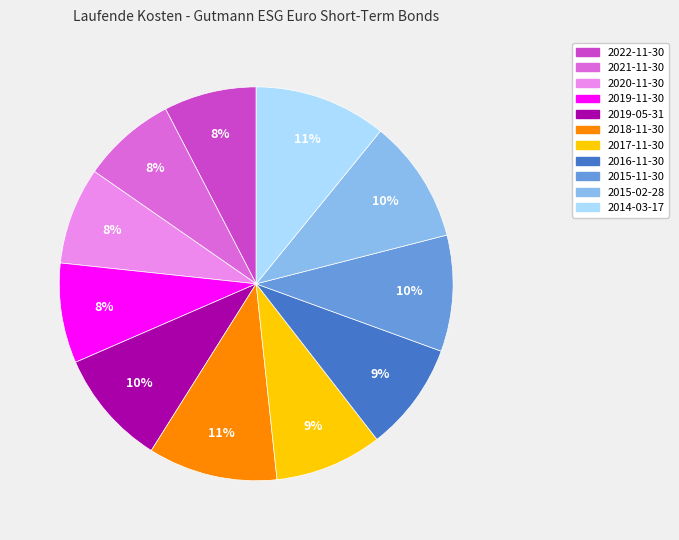

To the nearest percent, what portion does 2019-11-30 represent?

8%